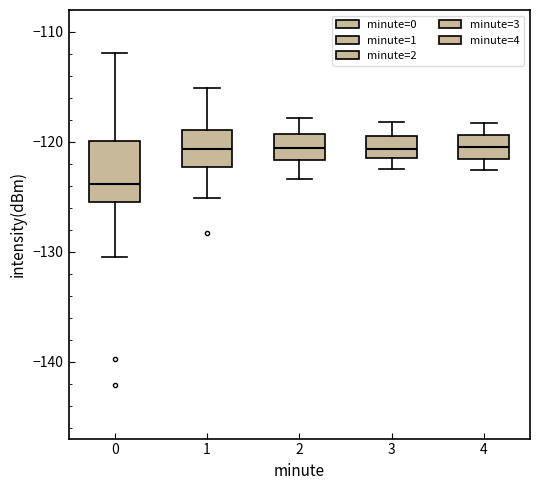

Which box is the tallest, from its lower edge to its upper edge?

0